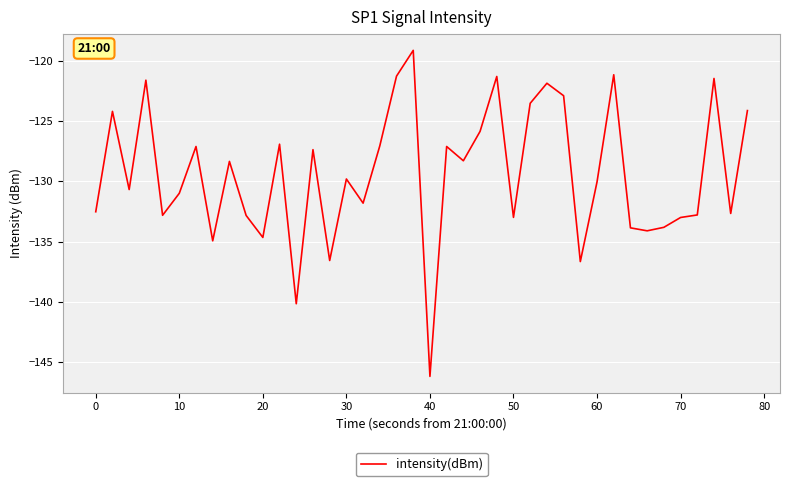

What is the maximum value shown in the chart?

-119.1